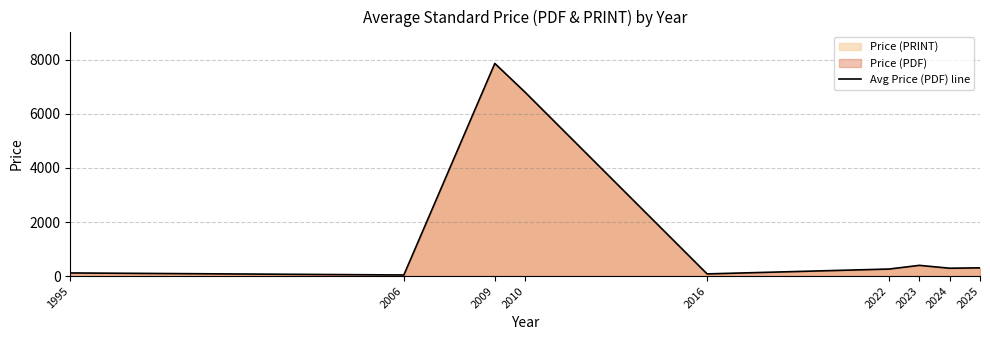

Does the chart display data point markers on the line(s)?

No